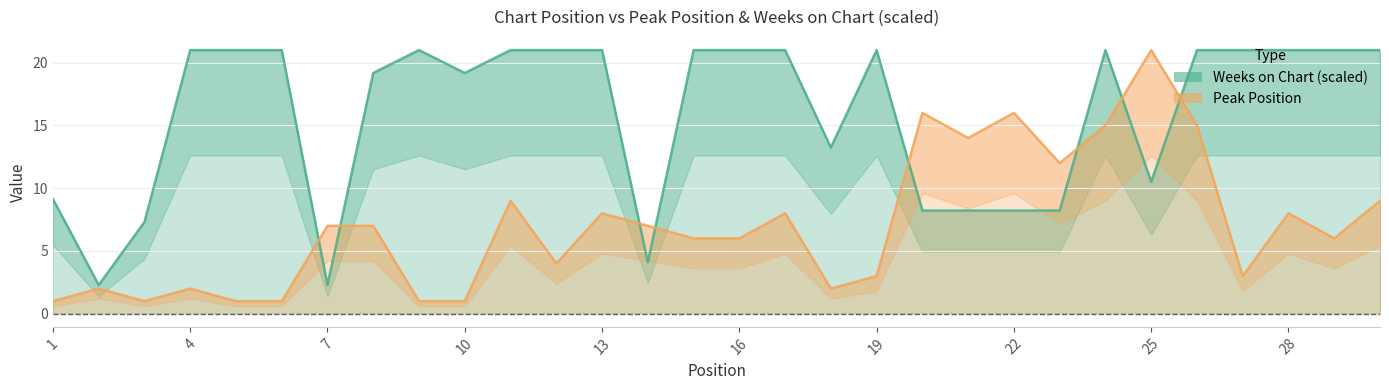

The value of Weeks on Chart (scaled) at 28 is 9.3. True or false?

False